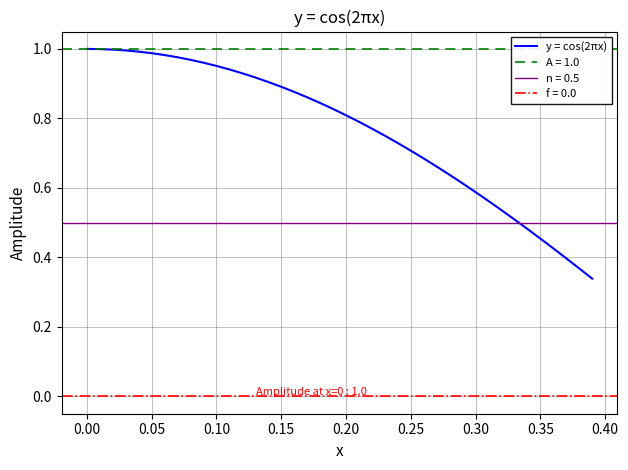

True or false: y = cos(2πx) has a value of 0.2 at 0.30.

False